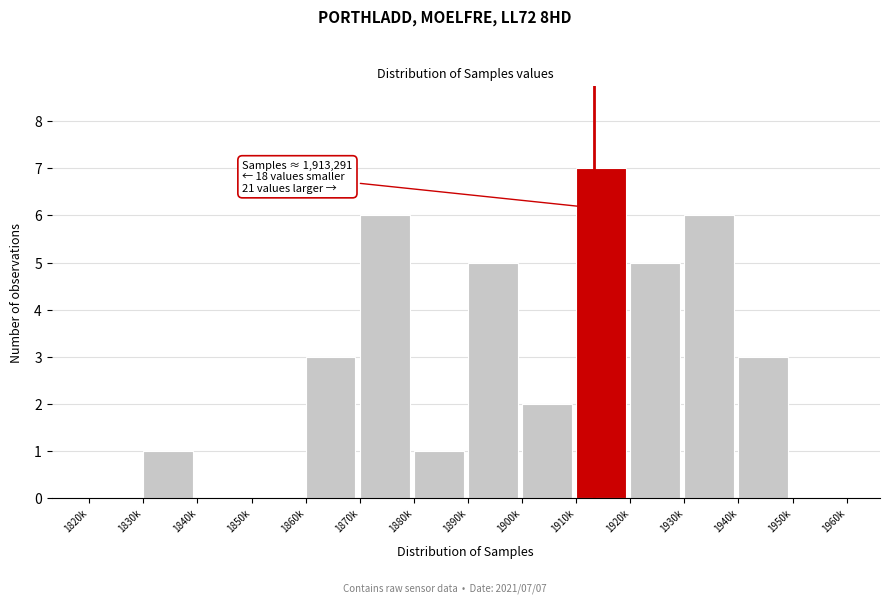

Reading left to right, extract all data points from this chart.

1820k=0	1830k=1	1840k=0	1850k=0	1860k=3	1870k=6	1880k=1	1890k=5	1900k=2	1910k=7	1920k=5	1930k=6	1940k=3	1950k=0